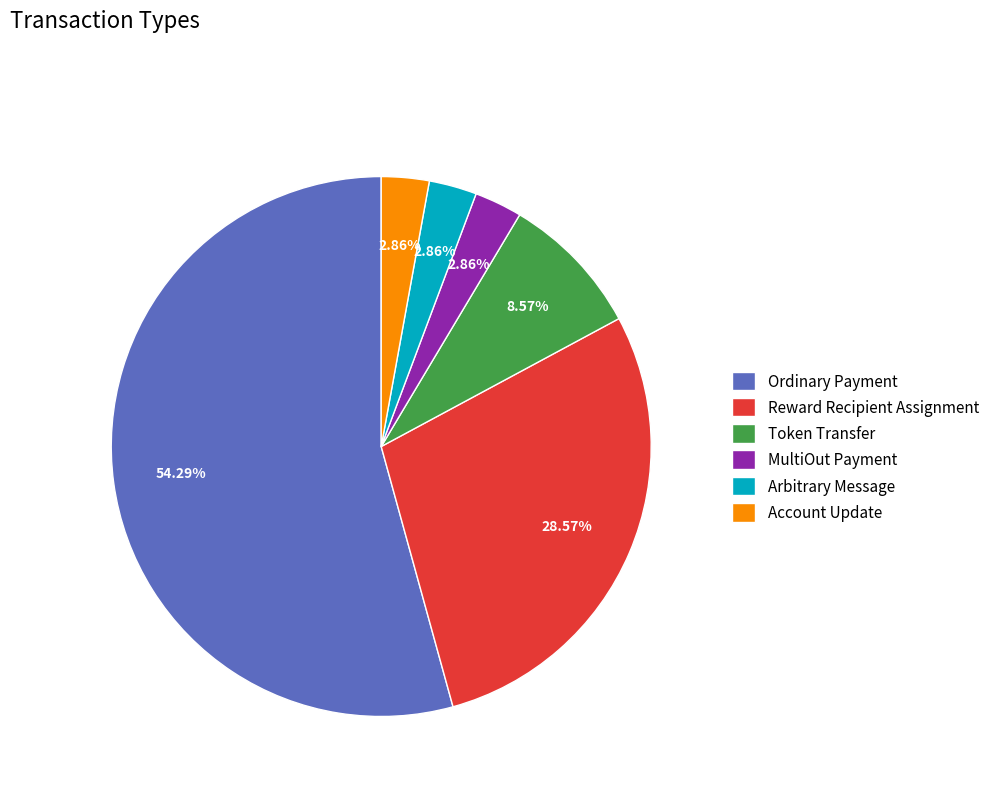

Which has a higher value, Reward Recipient Assignment or Token Transfer?

Reward Recipient Assignment